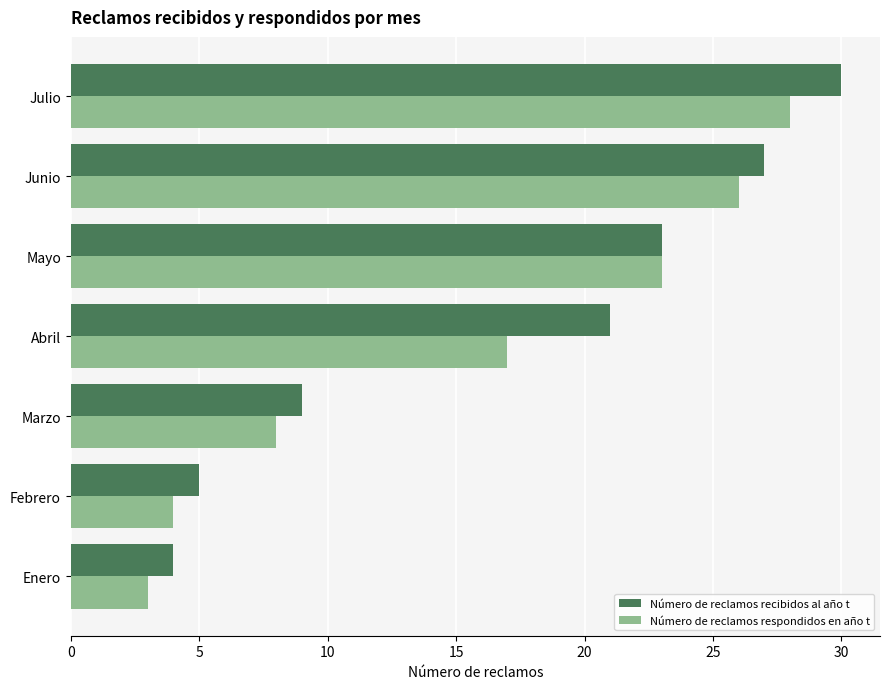

At which category does the chart reach its peak across all series?

Julio